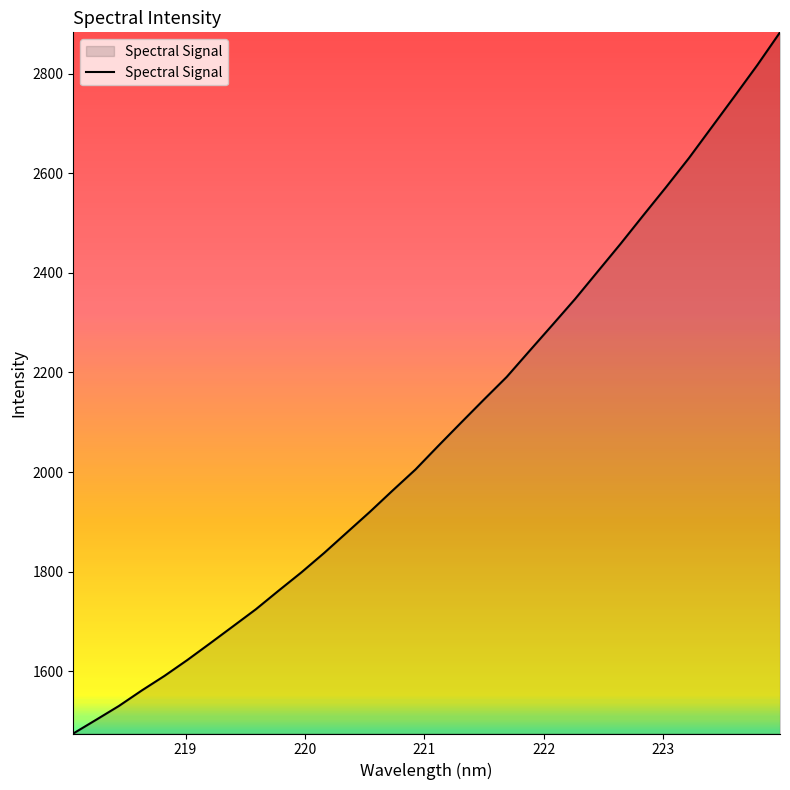

What is the difference between the maximum and minimum values?

1408.0